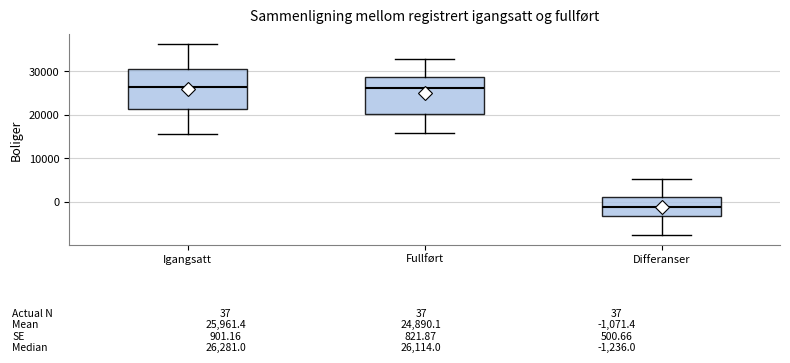

Which box's median line is the lowest?

Differanser